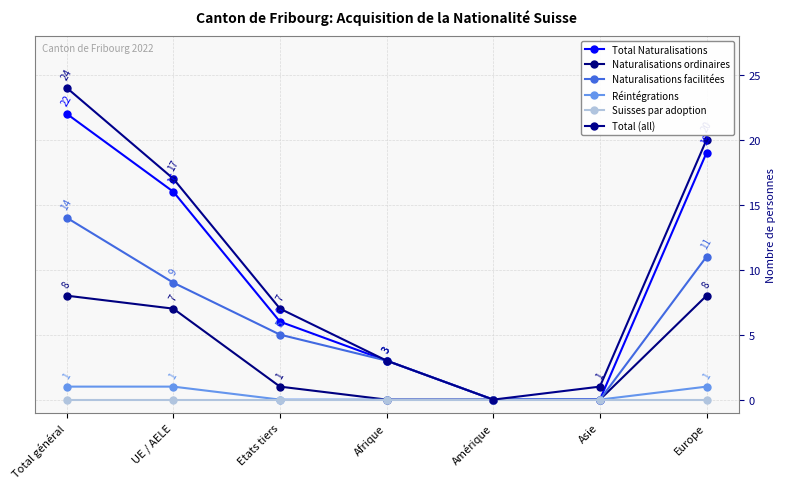

At which label is Total Naturalisations closest to 11?

UE / AELE